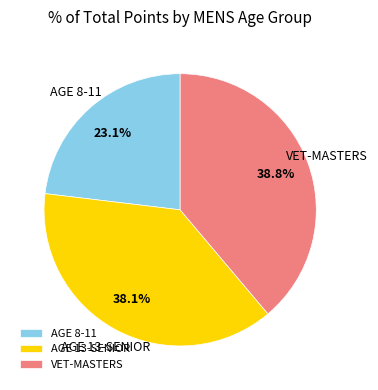

Between AGE 13-SENIOR and VET-MASTERS, which is larger?

VET-MASTERS